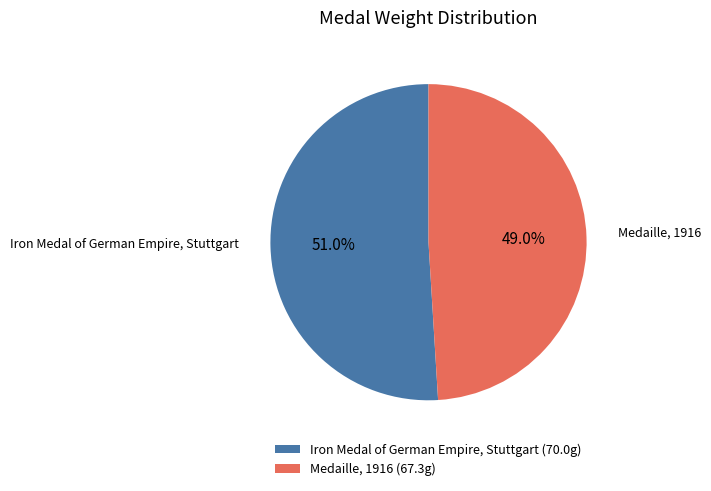

Which slice is the largest?

Iron Medal of German Empire, Stuttgart